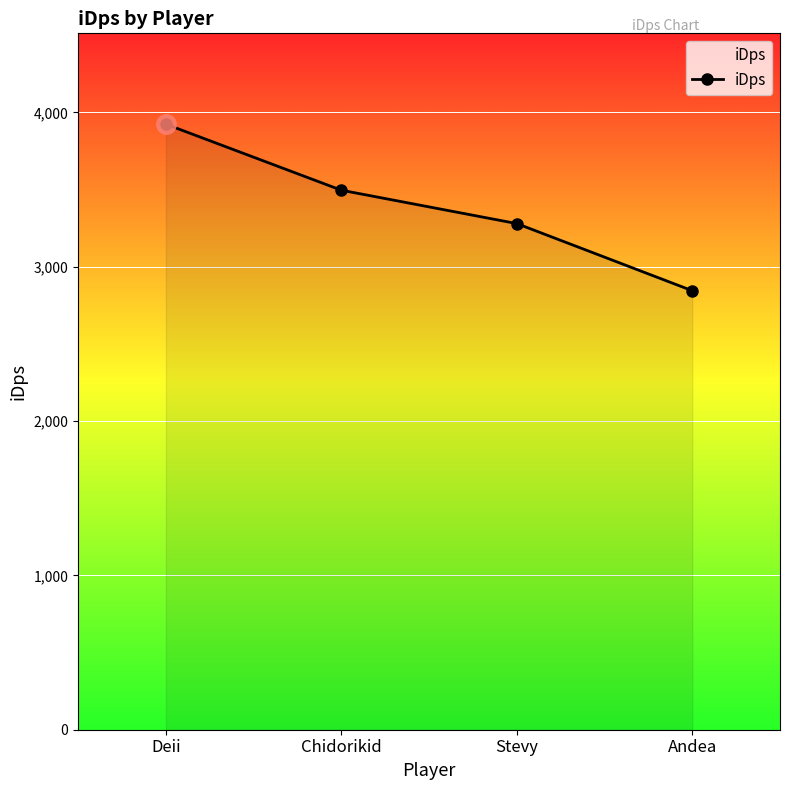

What is the minimum value shown in the chart?

2845.0